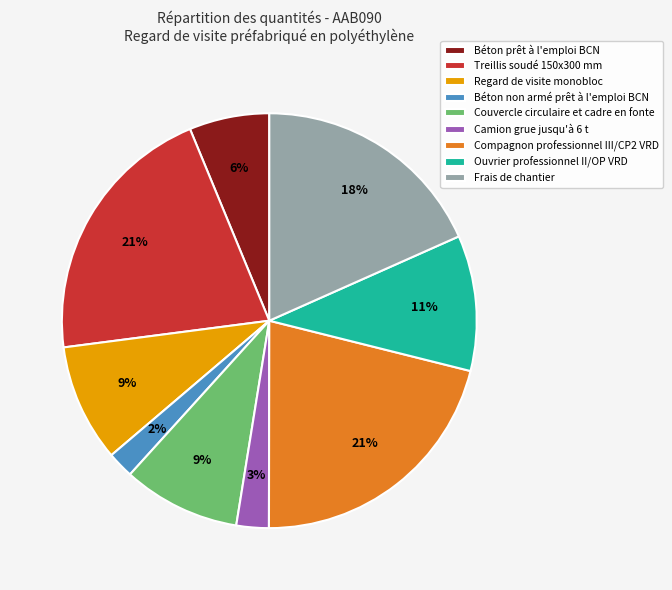

To the nearest percent, what percentage of the pie is Frais de chantier?

18%